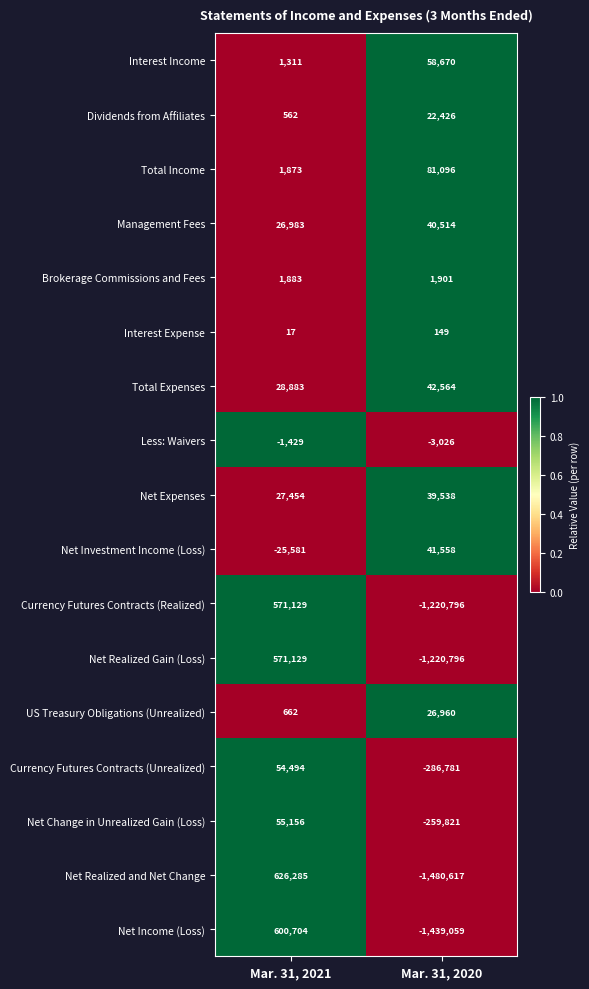

What is the difference between the maximum and minimum values in the US Treasury Obligations (Unrealized) series?

26298